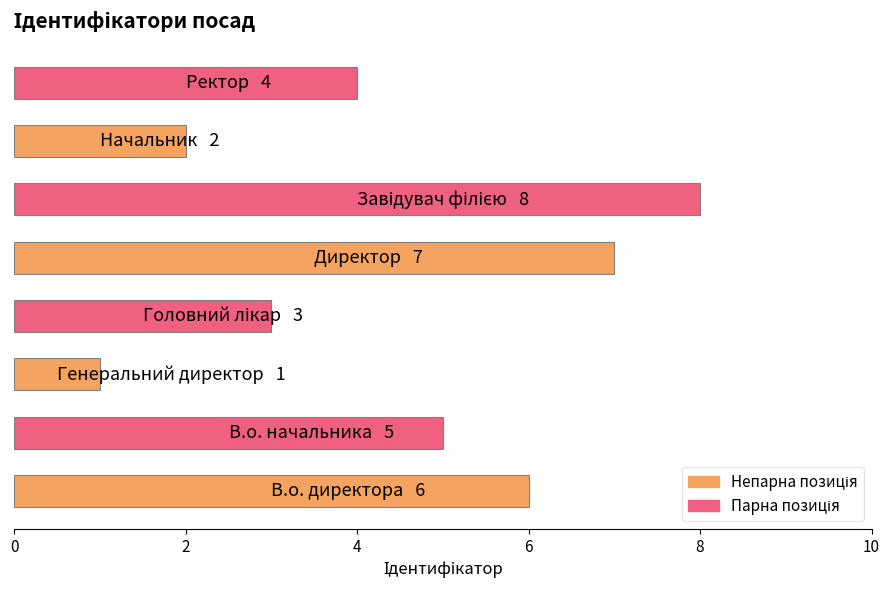

What is the sum of all values?

36